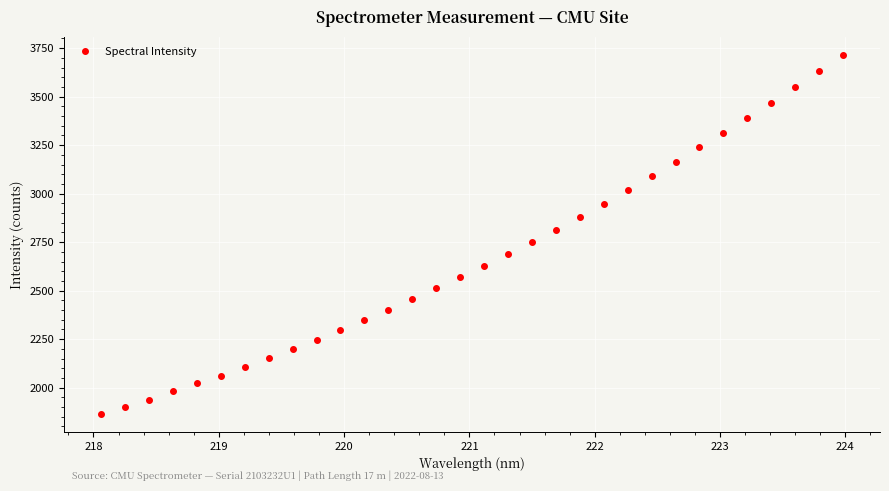

Does the chart display data point markers on the line(s)?

Yes